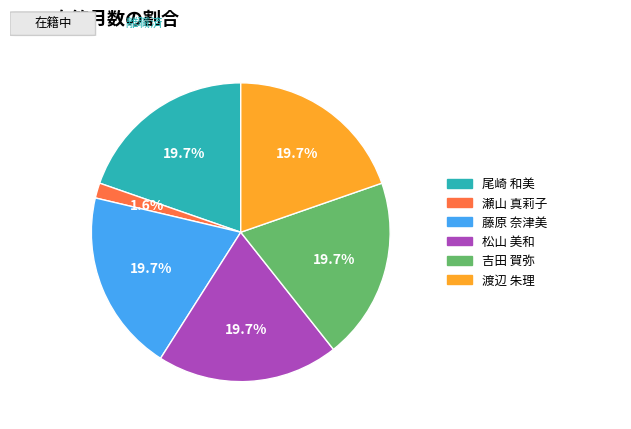

Approximately how many times larger is the value at 藤原 奈津美 compared to 渡辺 朱理?

1.0